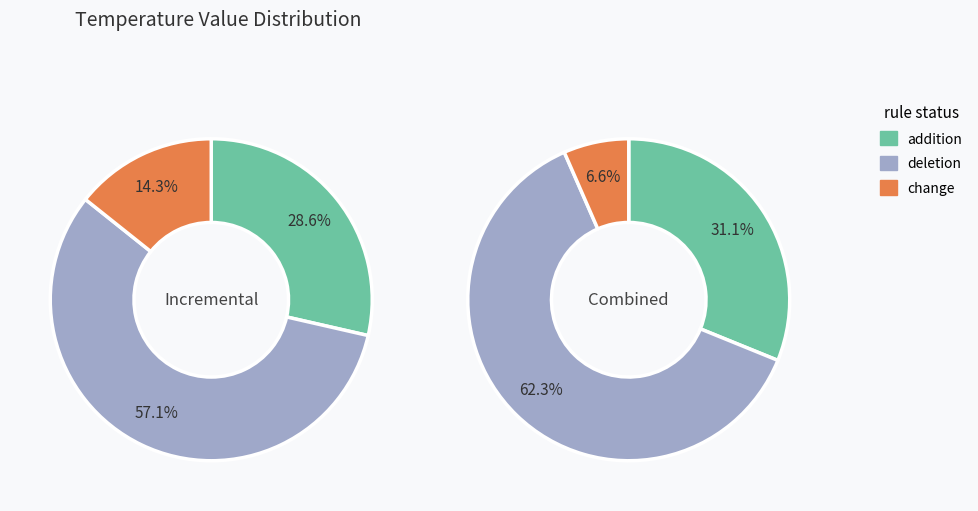

The 2 slice represents 39% of the pie. True or false?

False